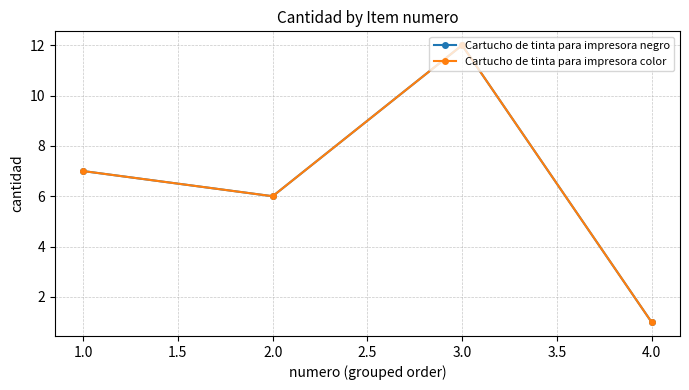

Reading left to right, list all the values displayed in this chart.

Cartucho de tinta para impresora negro: 7	6	12	1
Cartucho de tinta para impresora color: 7	6	12	1